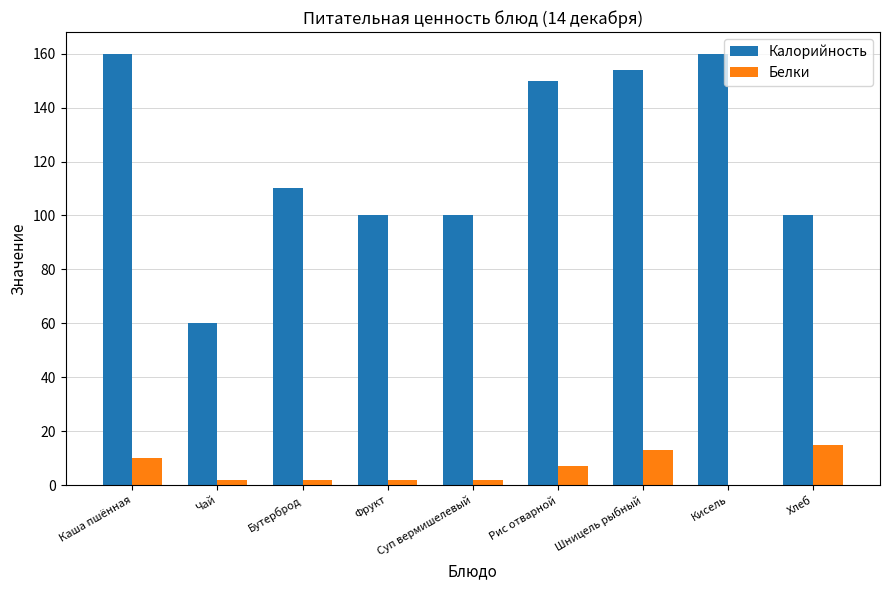

True or false: Калорийность has a value of 100 at Фрукт.

True